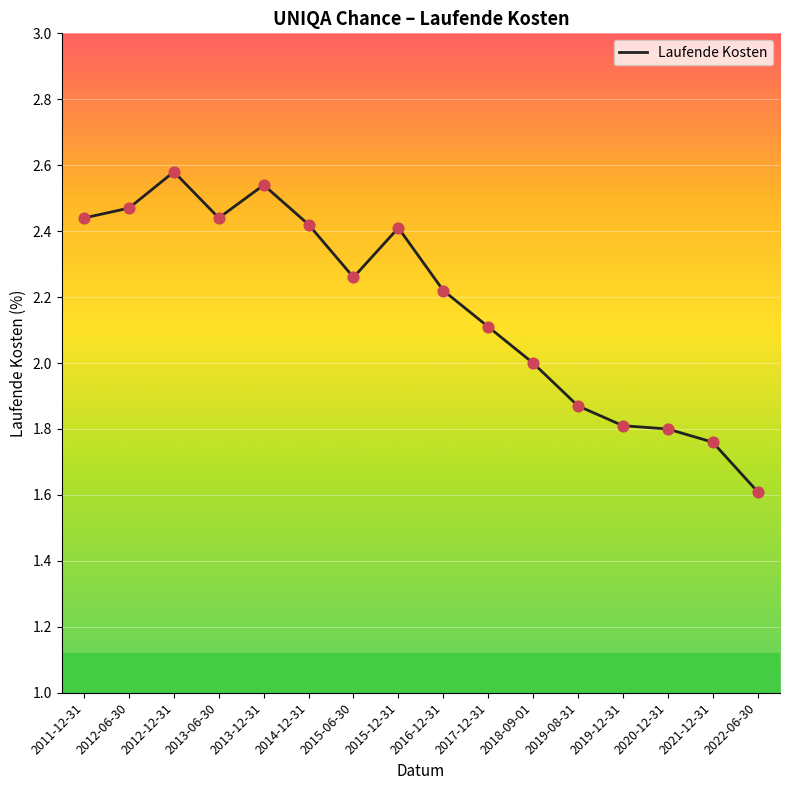

Approximately how many times larger is the value at 2019-12-31 compared to 2017-12-31?

0.9